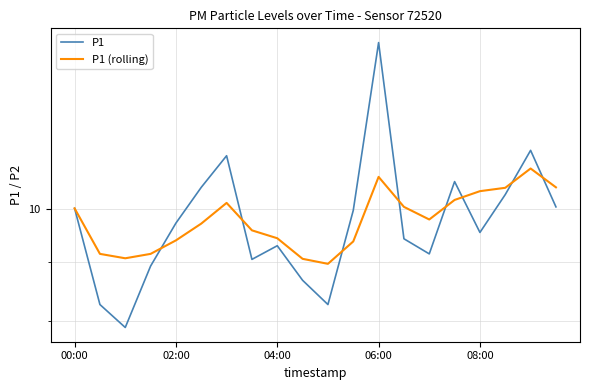

Rank the series by their average value, from highest to lowest.

P1, P1 (rolling)